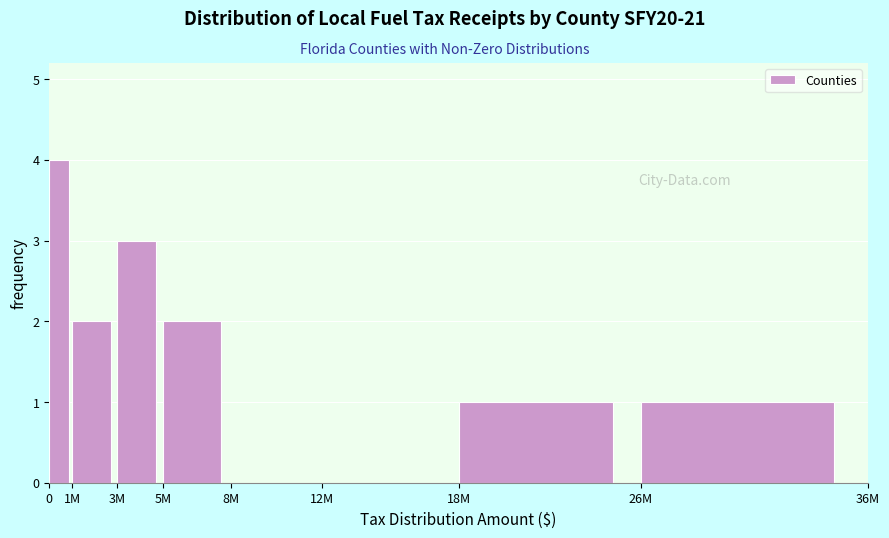

Reading left to right, transcribe all the data shown in this chart.

0=4	1M=2	3M=3	5M=2	8M=0	12M=0	18M=1	26M=1